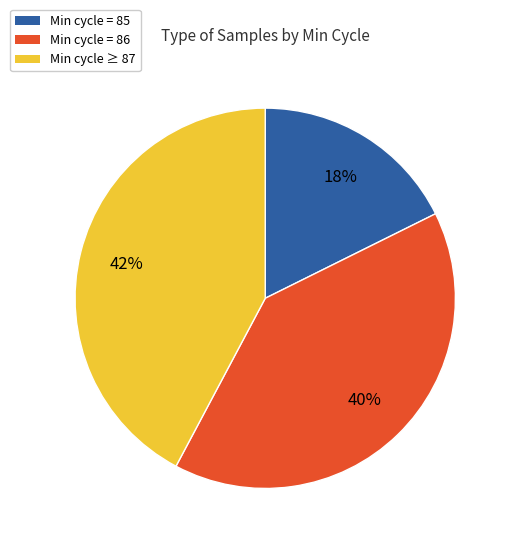

Is it true that Min cycle = 85 is 18% of the pie?

True